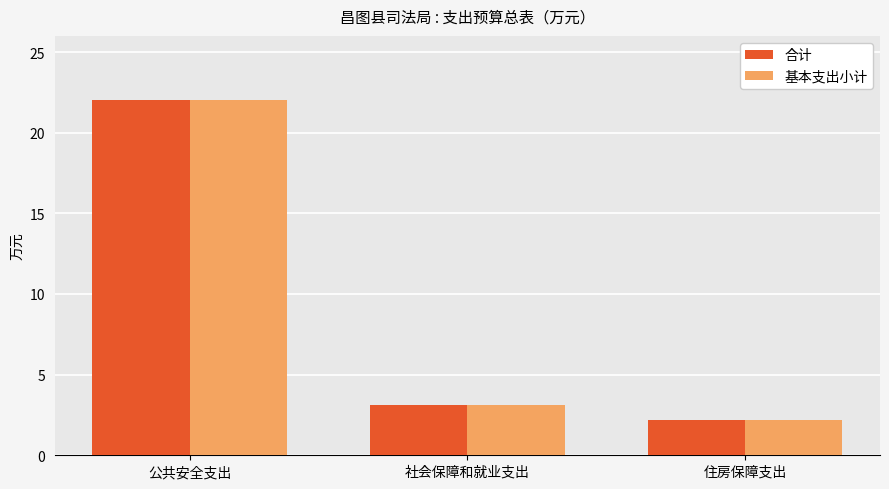

Reading right to left, extract all data points from this chart.

合计: 2.2	3.1	22.0
基本支出小计: 2.2	3.1	22.0